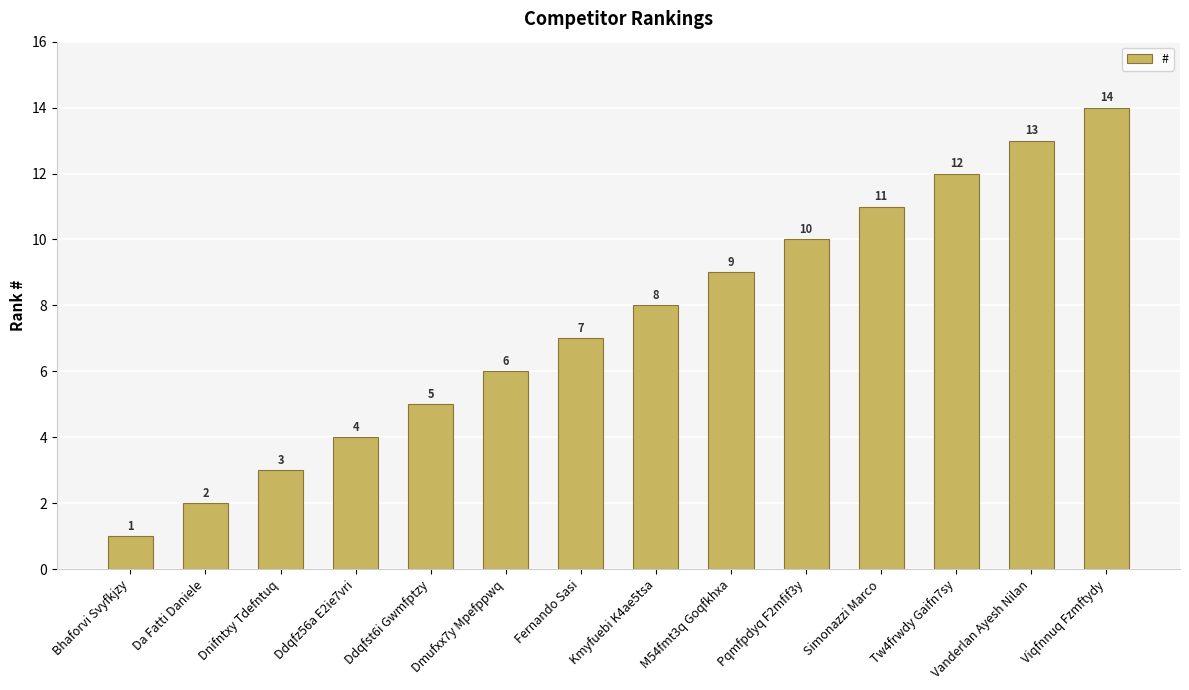

What is the label of the 8th bar from the left?

Kmyfuebi K4ae5tsa